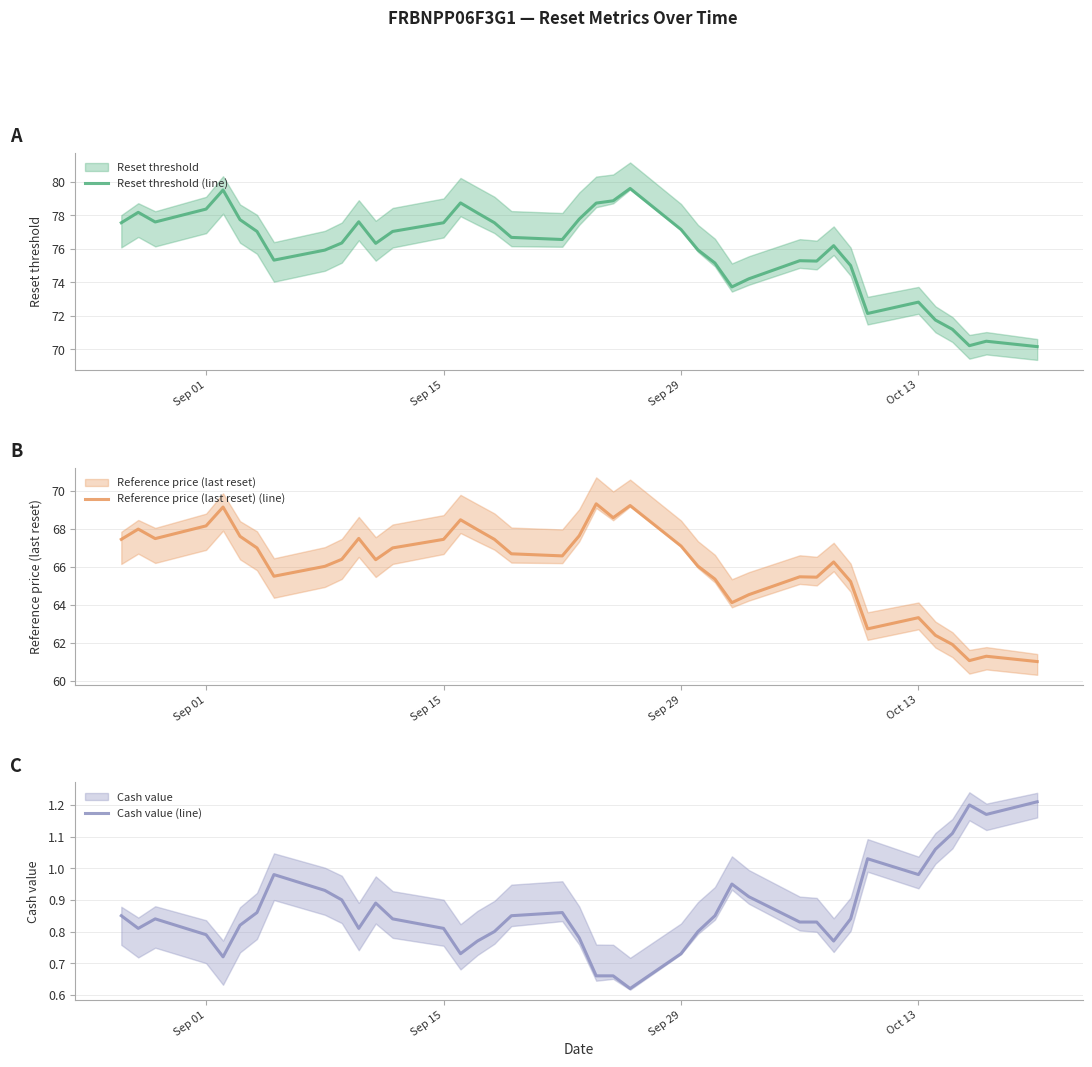

What is the average value of the Cash value (line) series?

0.9